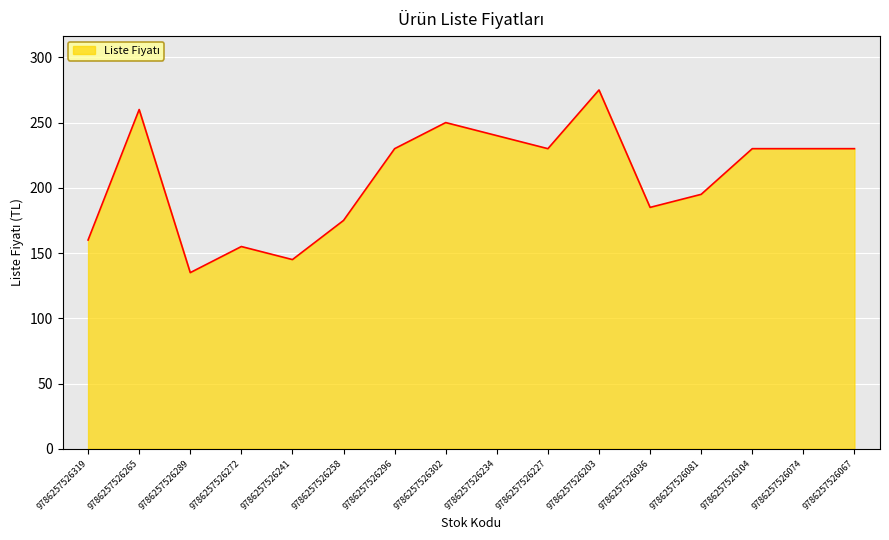

What is the greatest value displayed?

275